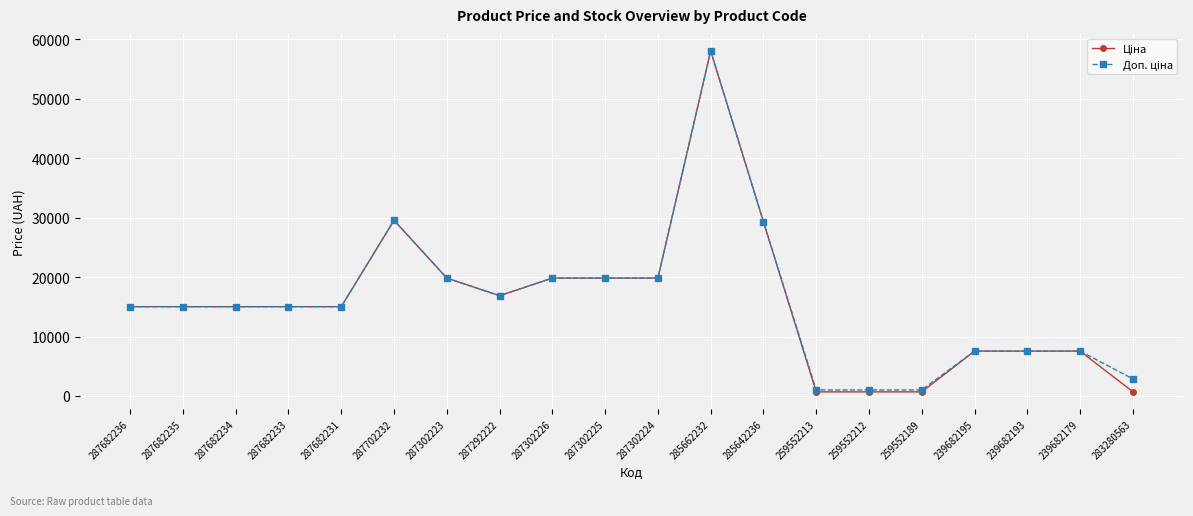

What is the label of the 18th point from the right?

287682234